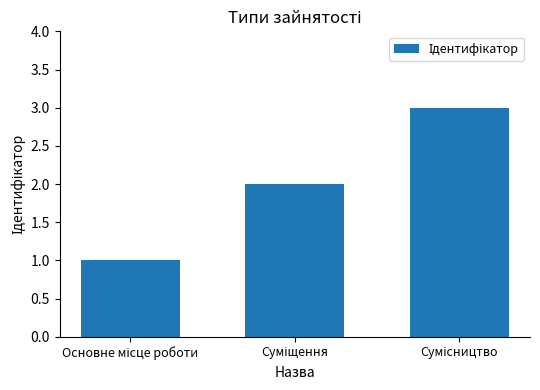

What is the sum of all values?

6